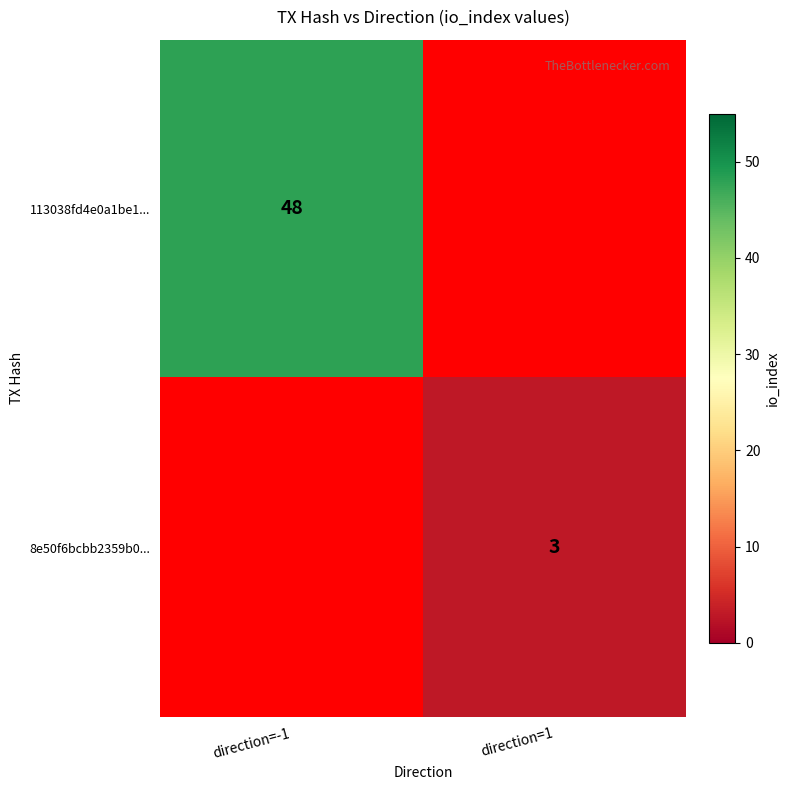

True or false: 8e50f6bcbb2359b0... has a value of 1 at direction=1.

False